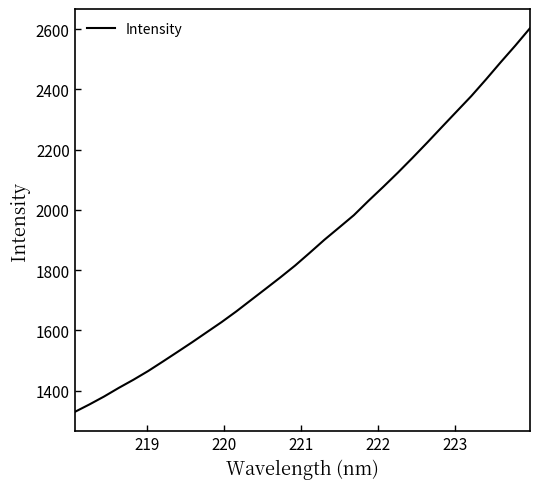

Reading left to right, transcribe all the data shown in this chart.

1329.5	1354.4	1380.8	1409.5	1436.6	1465.5	1497.0	1529.0	1561.3	1594.7	1628.0	1663.5	1701.1	1738.6	1776.4	1815.6	1858.1	1901.3	1941.9	1982.7	2030.6	2076.7	2124.0	2173.3	2223.8	2275.5	2326.8	2378.0	2433.2	2490.2	2545.6	2603.3